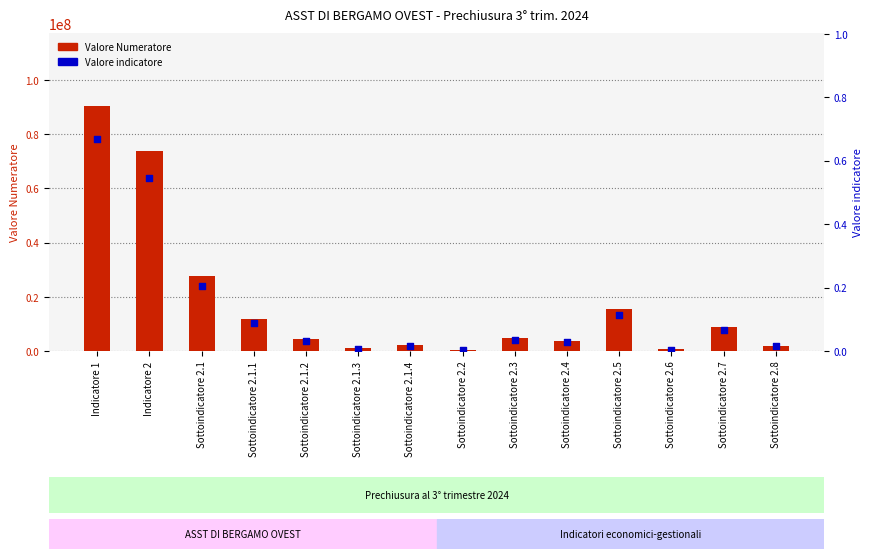

Which series contains the highest Y value?

Valore Numeratore